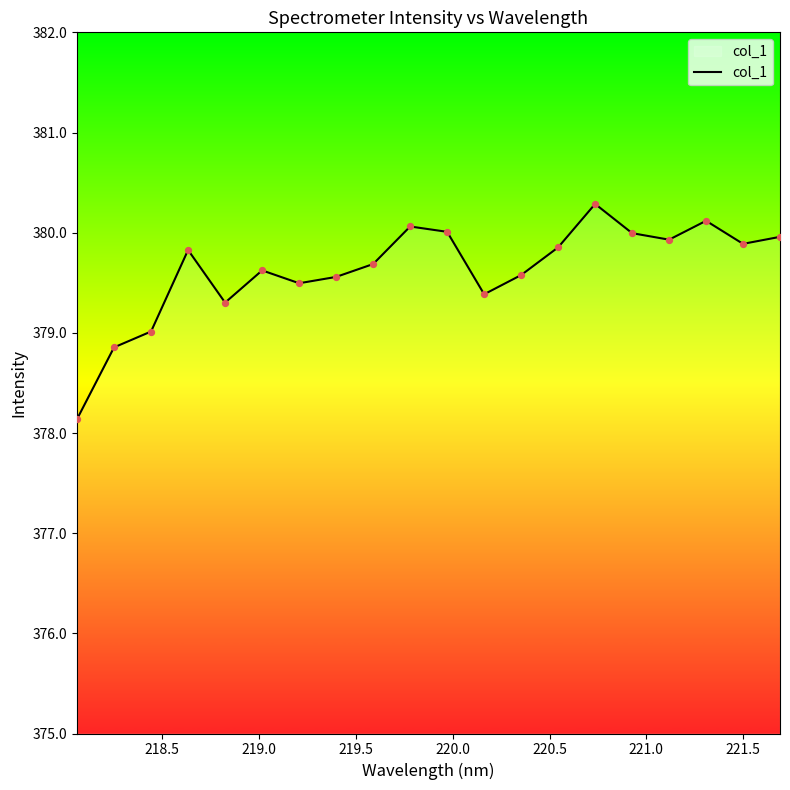

What is the greatest value displayed?

380.3